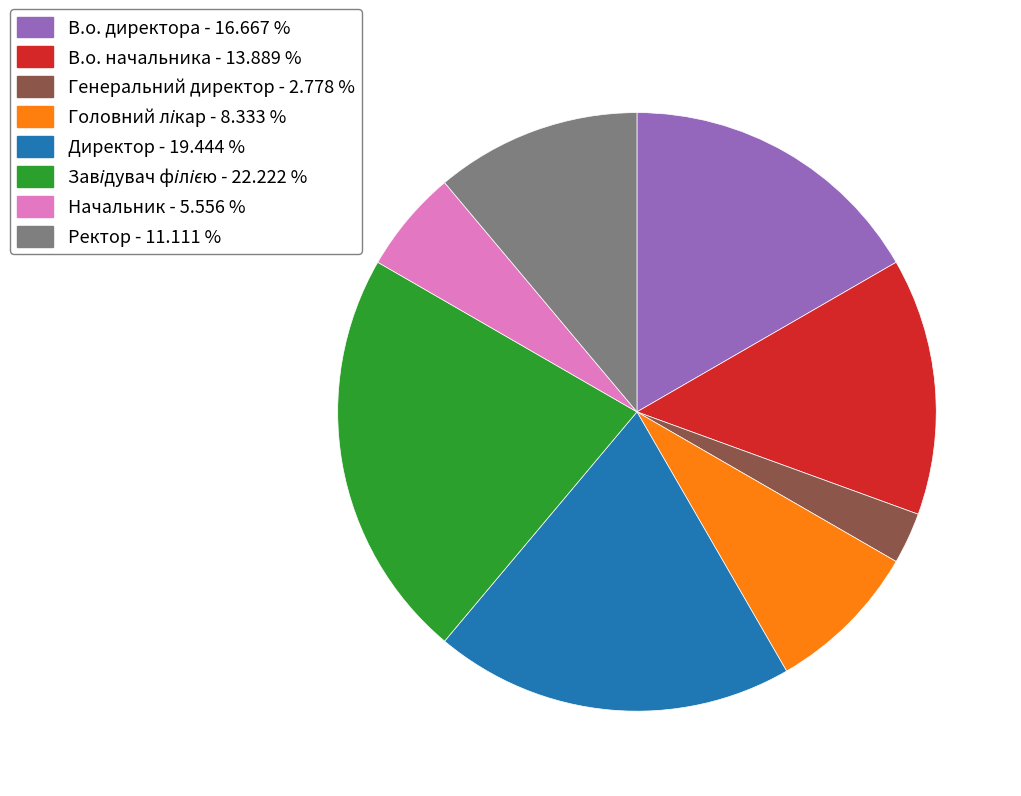

Between Начальник - 5.556 % and Директор - 19.444 %, which is larger?

Директор - 19.444 %